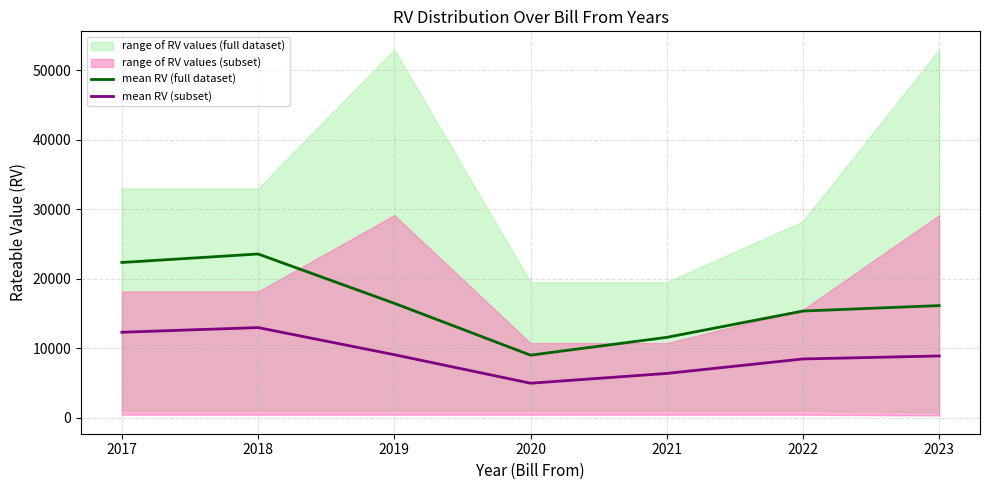

Reading left to right, what are all the values shown in this chart?

mean RV (full dataset): 2017=22335.5	2018=23557.1	2019=16453.8	2020=8982.0	2021=11547.0	2022=15337.5	2023=16124.2
mean RV (subset): 2017=12284.5	2018=12956.4	2019=9049.6	2020=4940.1	2021=6350.9	2022=8435.6	2023=8868.3